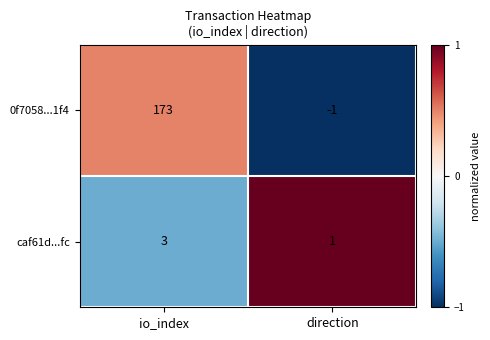

True or false: 0f7058...1f4 has a value of 173 at io_index.

True